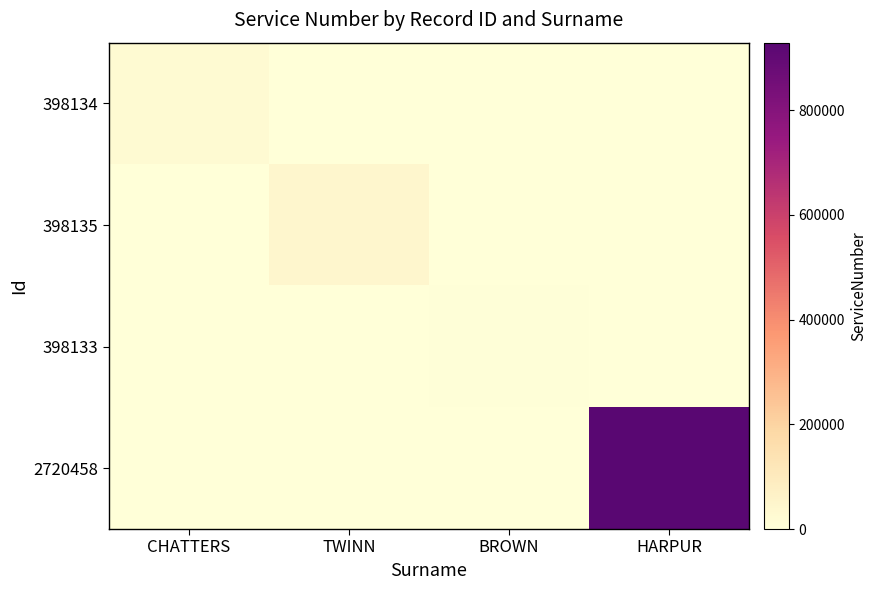

Between HARPUR and TWINN, which is larger?

HARPUR